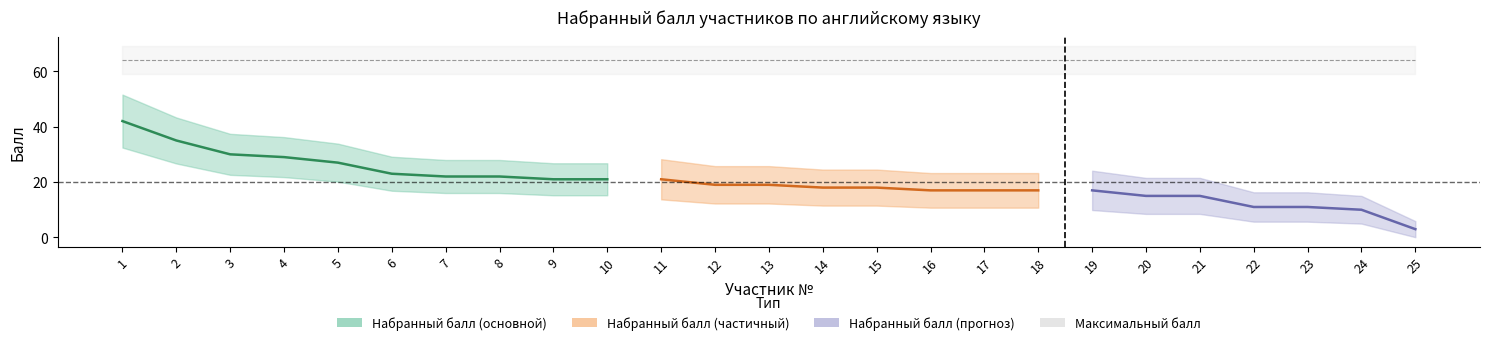

Which label corresponds to the smallest value in the chart?

25